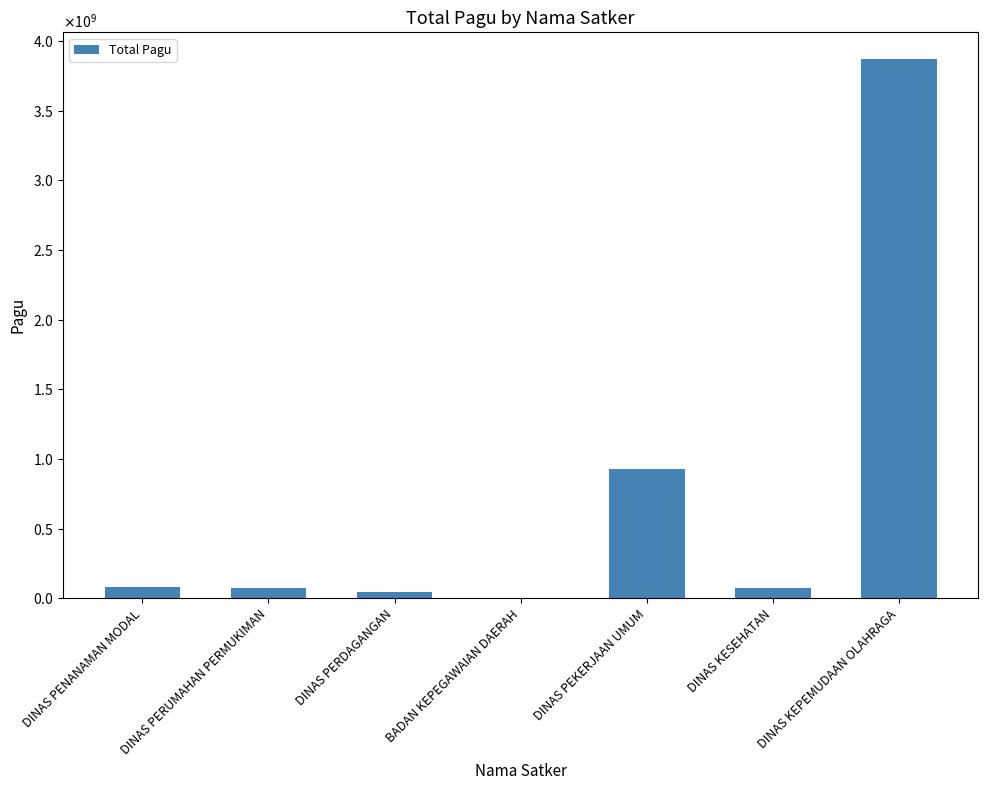

What position from the left is DINAS PENANAMAN MODAL?

1